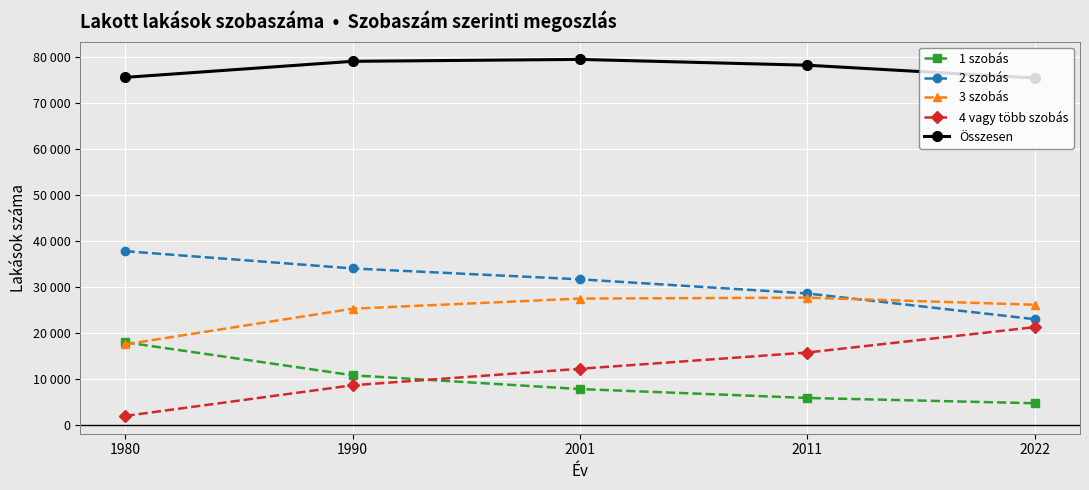

Which series has the widest spread of values?

4 vagy több szobás